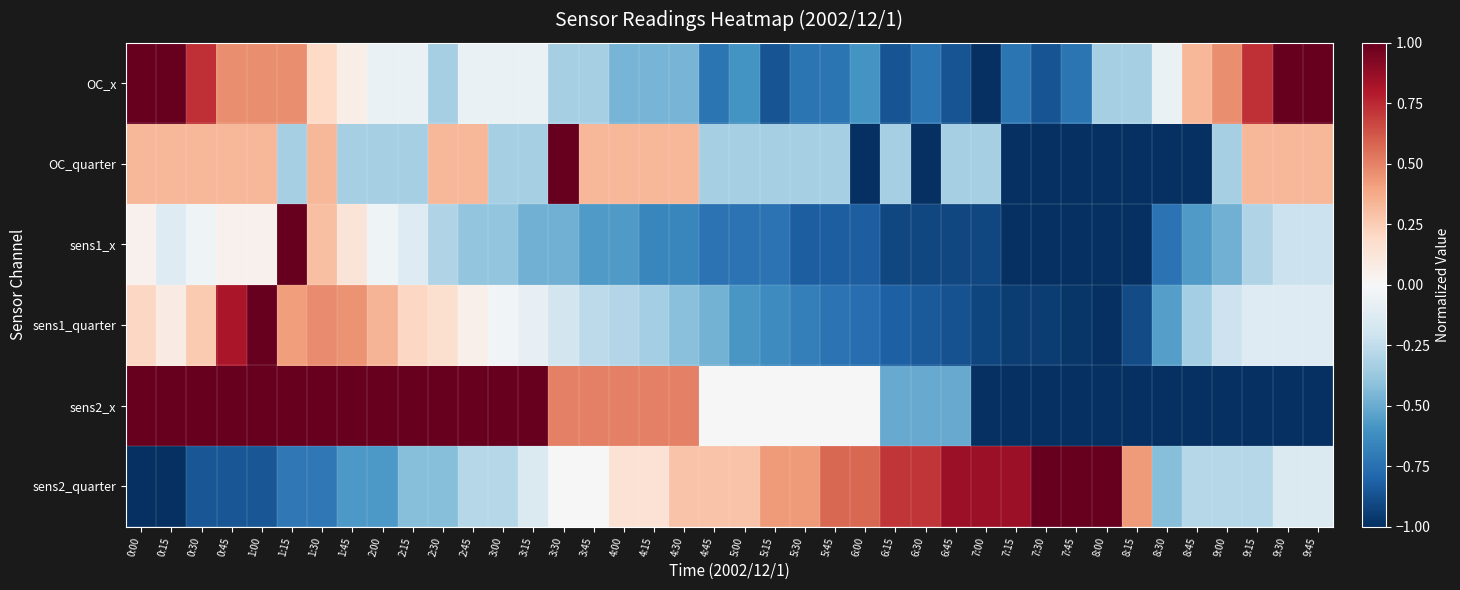

What is the smallest value displayed?

-1.0